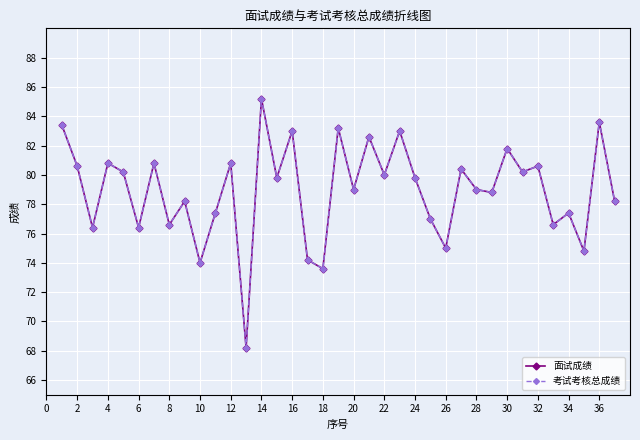

Is this an area chart (filled region under the line)?

No